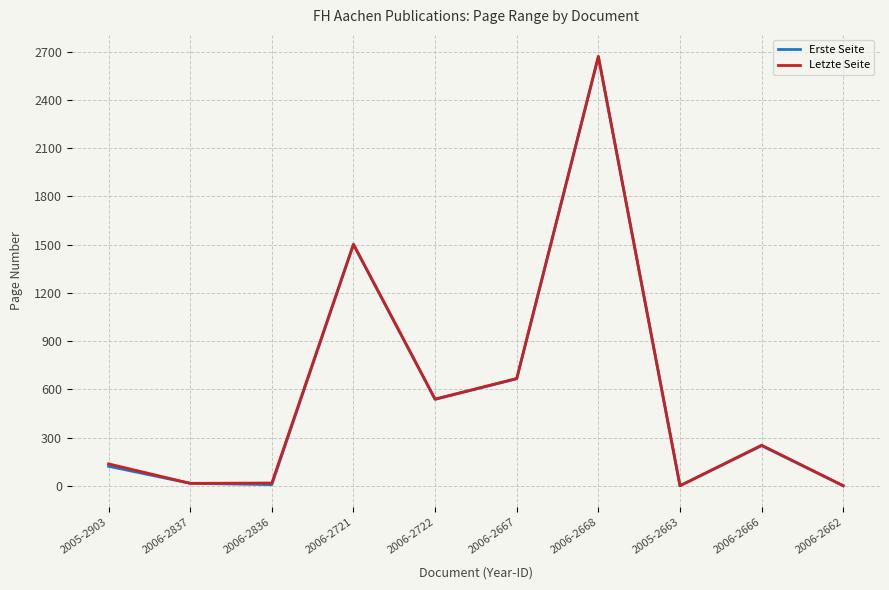

The value of Letzte Seite at 2006-2837 is 15. True or false?

True